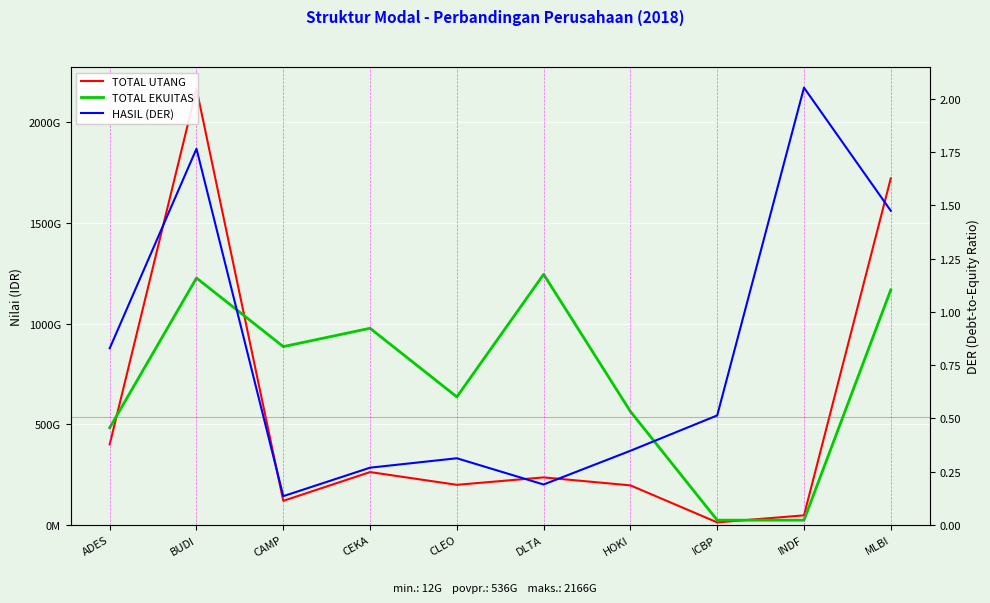

What are all the series names shown in the legend?

TOTAL UTANG, TOTAL EKUITAS, HASIL (DER)